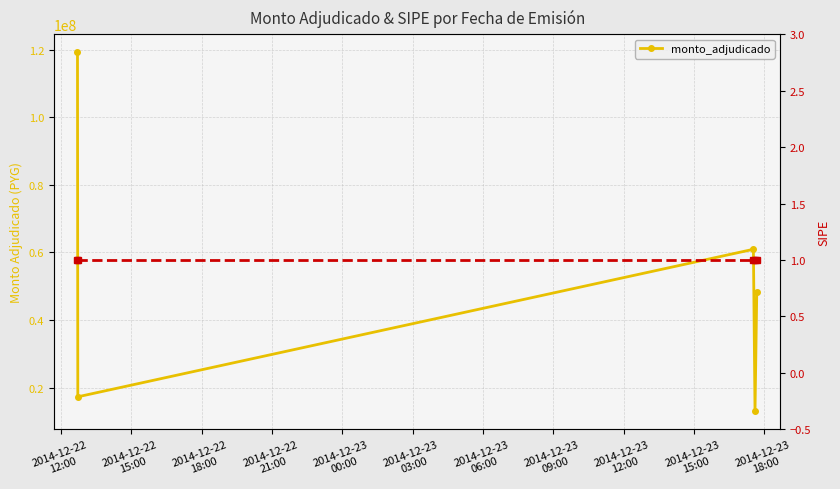

Is it true that the value at 2014-12-22
12:00 is 119348500?

True